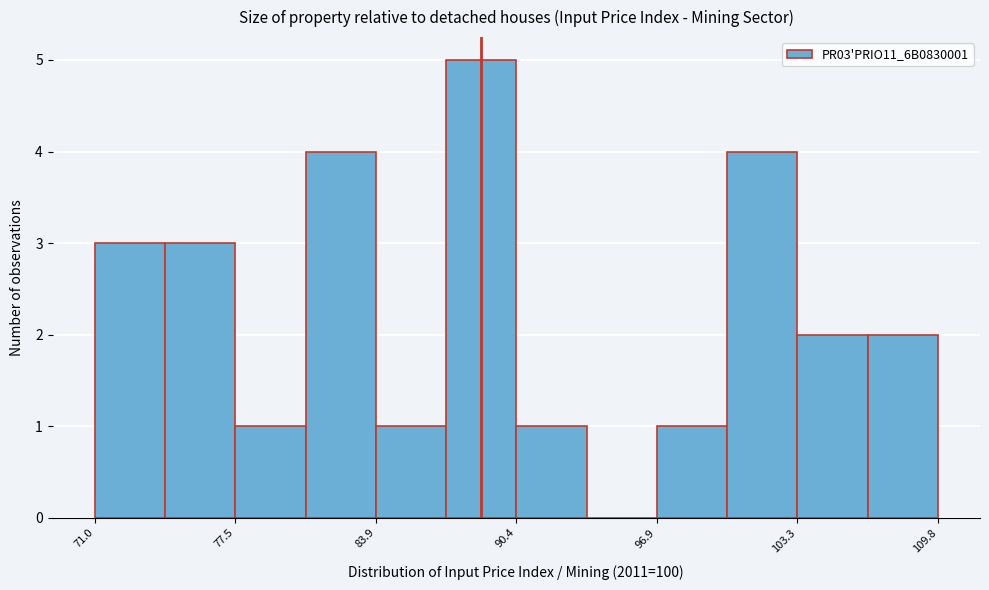

Around what value on the x-axis is the tallest bar? Give the approximate position of its centre, as read against the axis.

89